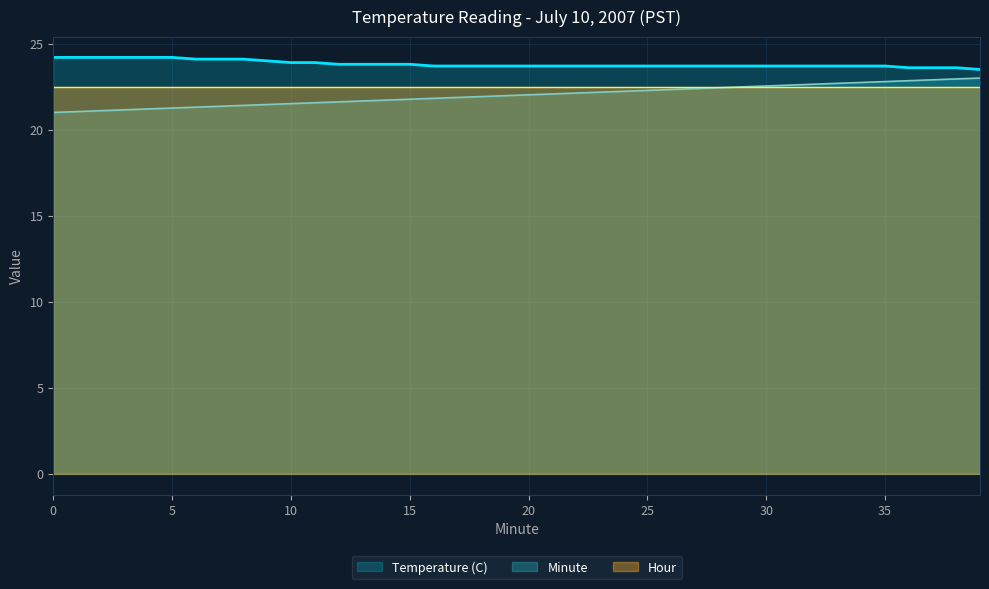

At which category is the sum across all series the highest?

38